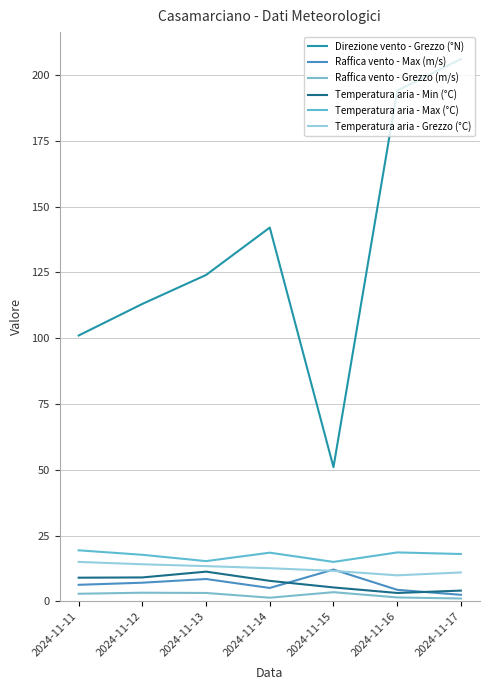

True or false: Direzione vento - Grezzo (°N) and Temperatura aria - Min (°C) intersect in this chart.

False